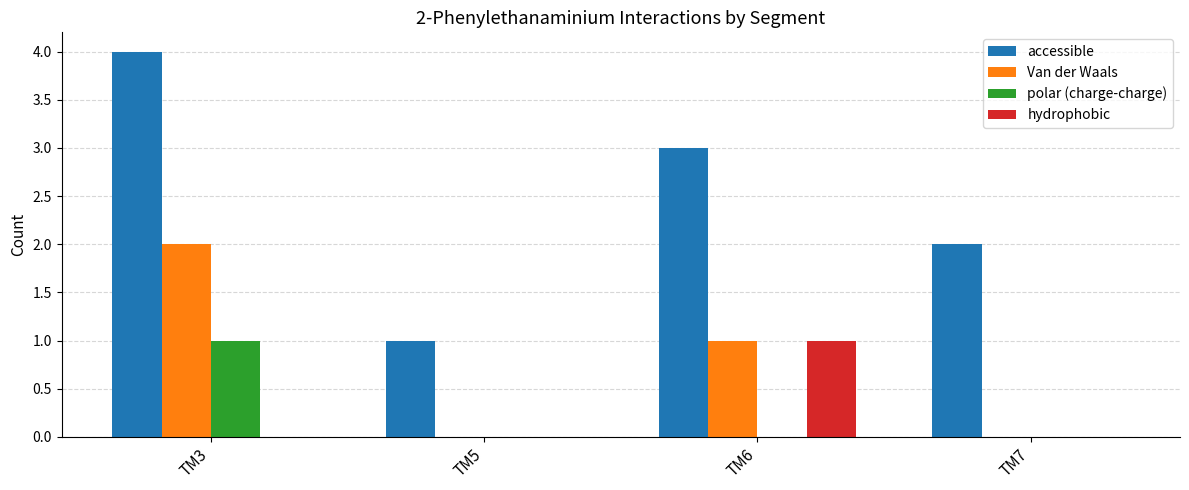

Count the number of categories in the chart.

4